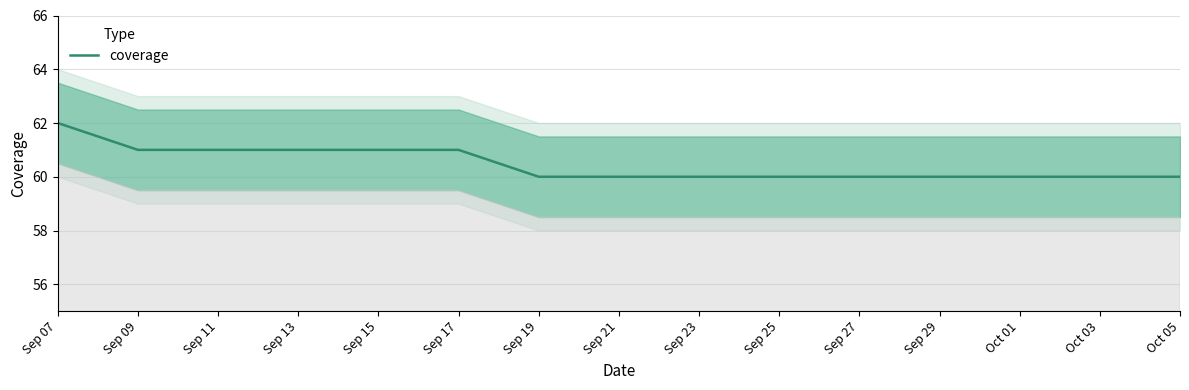

How many values are between 60 and 61?

9